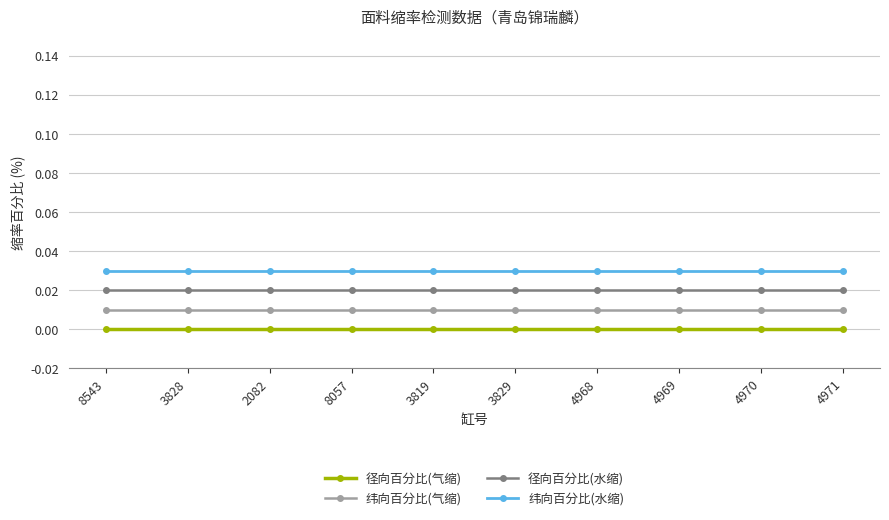

At how many categories does at least one series exceed 0?

10